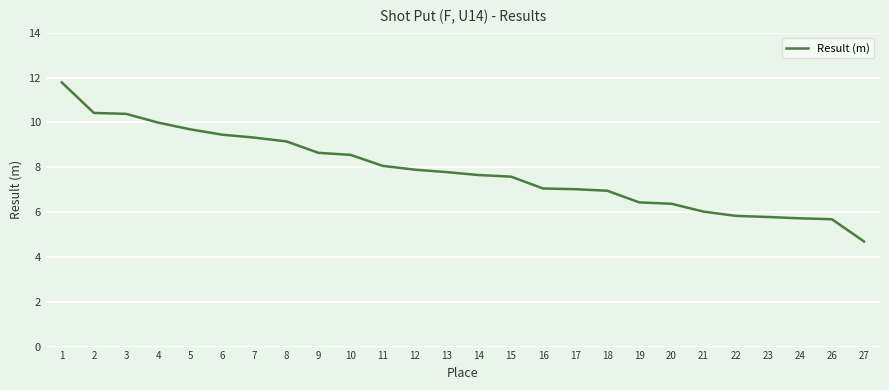

The value at 14 is 7.7. True or false?

True